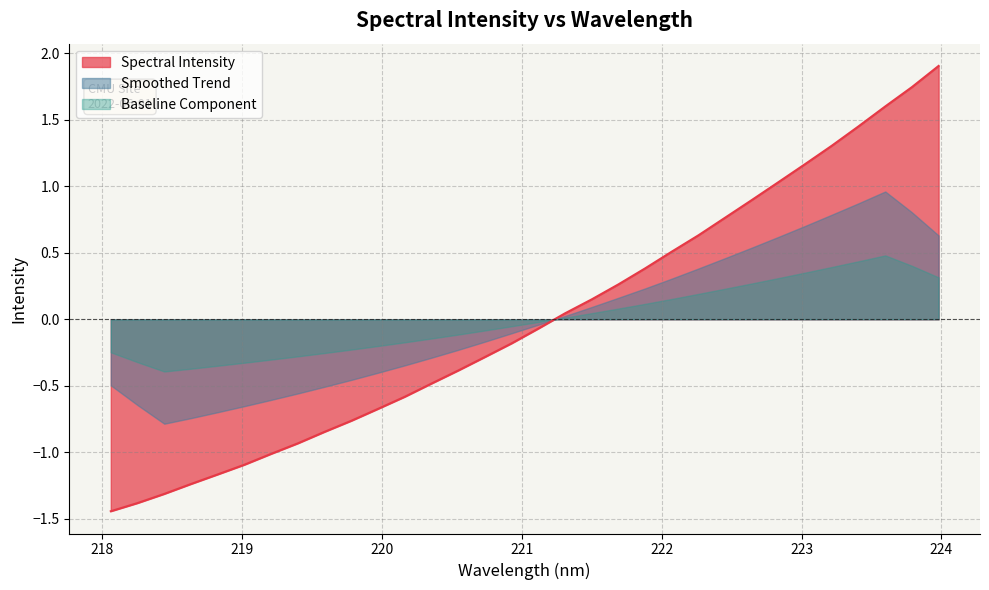

Reading right to left, transcribe all the data shown in this chart.

223.9802=1.9	223.7895=1.7	223.5987=1.6	223.408=1.4	223.2172=1.3	223.0264=1.2	222.8355=1.0	222.6447=0.9	222.4538=0.8	222.263=0.6	222.0721=0.5	221.8812=0.4	221.6902=0.3	221.4993=0.1	221.3083=0.0	221.1174=-0.1	220.9264=-0.2	220.7354=-0.3	220.5444=-0.4	220.3533=-0.5	220.1623=-0.6	219.9712=-0.7	219.7801=-0.8	219.589=-0.8	219.3979=-0.9	219.2067=-1.0	219.0156=-1.1	218.8244=-1.2	218.6332=-1.2	218.442=-1.3	218.2508=-1.4	218.0596=-1.4